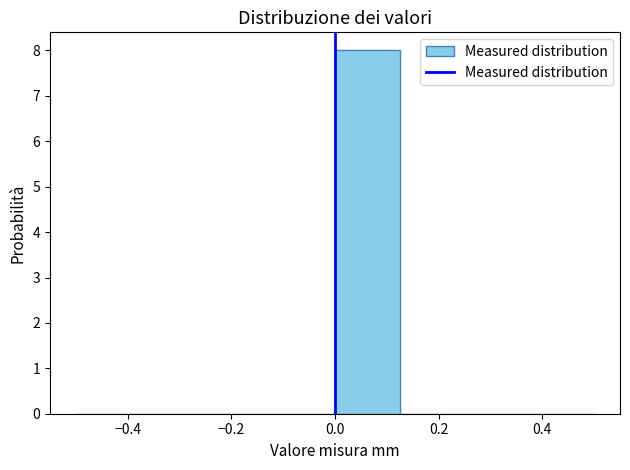

Reading left to right, transcribe this chart: for each bar, give the range it covers on the x-axis and its height. Neither the bar edges nor the heights are printed on the chart, so give them approximately, as read against the axes.

-0.500 to -0.375: 0
-0.375 to -0.250: 0
-0.250 to -0.125: 0
-0.125 to 0.000: 0
0.000 to 0.125: 8
0.125 to 0.250: 0
0.250 to 0.375: 0
0.375 to 0.500: 0